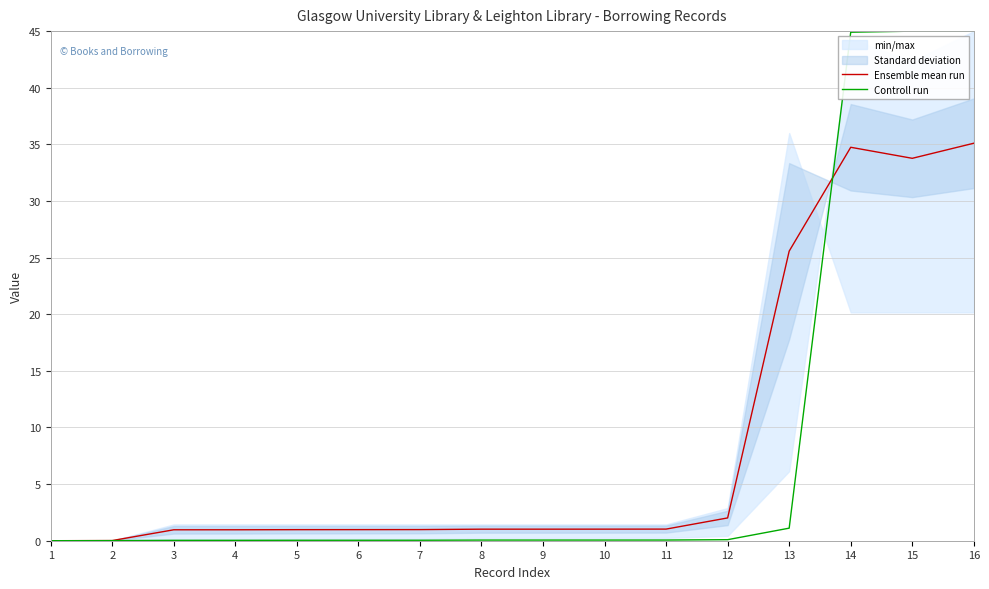

Reading left to right, list all the values displayed in this chart.

Ensemble mean run: 1=0.0	2=0.0	3=1.0	4=1.0	5=1.0	6=1.0	7=1.0	8=1.0	9=1.0	10=1.0	11=1.0	12=2.0	13=25.6	14=34.7	15=33.8	16=35.1
Controll run: 1=0.0	2=0.0	3=0.0	4=0.0	5=0.0	6=0.0	7=0.0	8=0.1	9=0.1	10=0.1	11=0.1	12=0.1	13=1.1	14=44.9	15=45.0	16=45.0